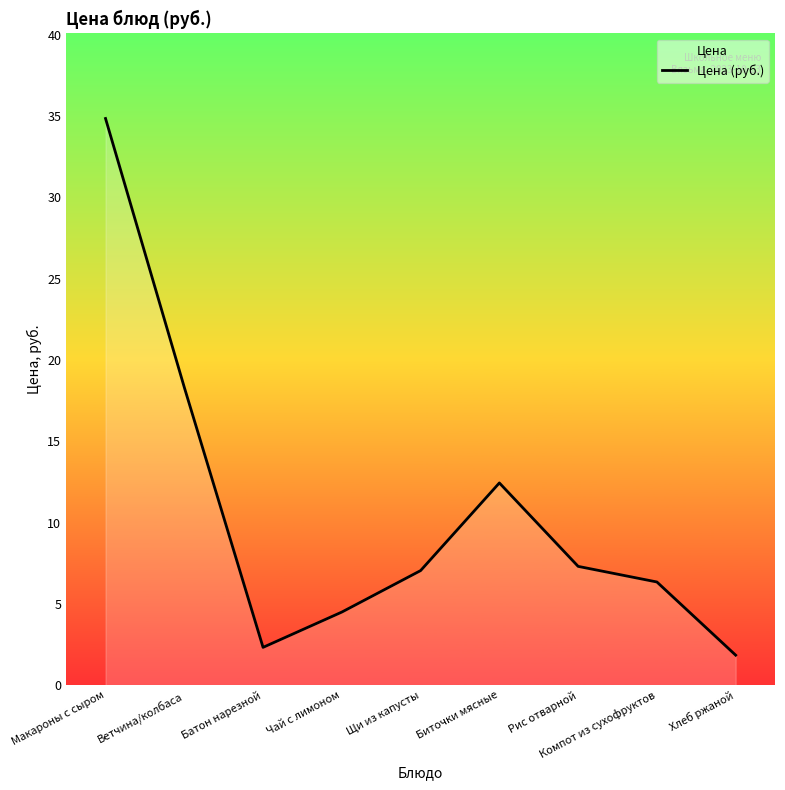

At which label is the value closest to 18?

Ветчина/колбаса